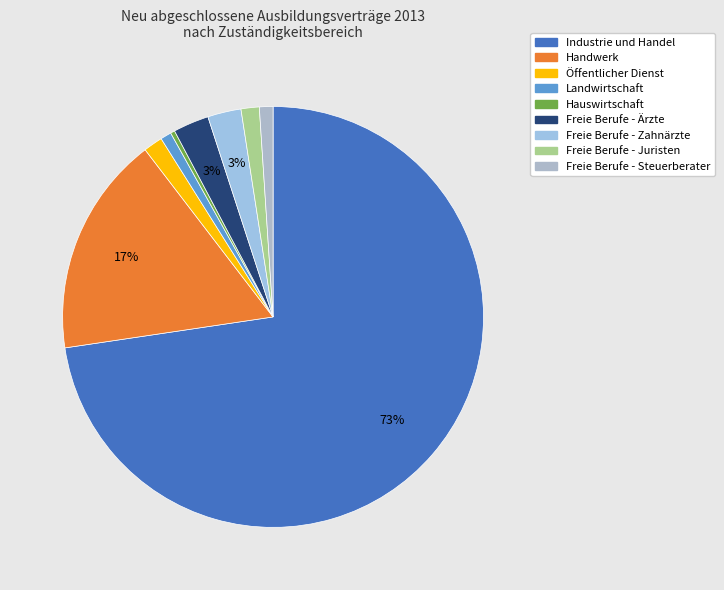

The Landwirtschaft slice represents 15% of the pie. True or false?

False